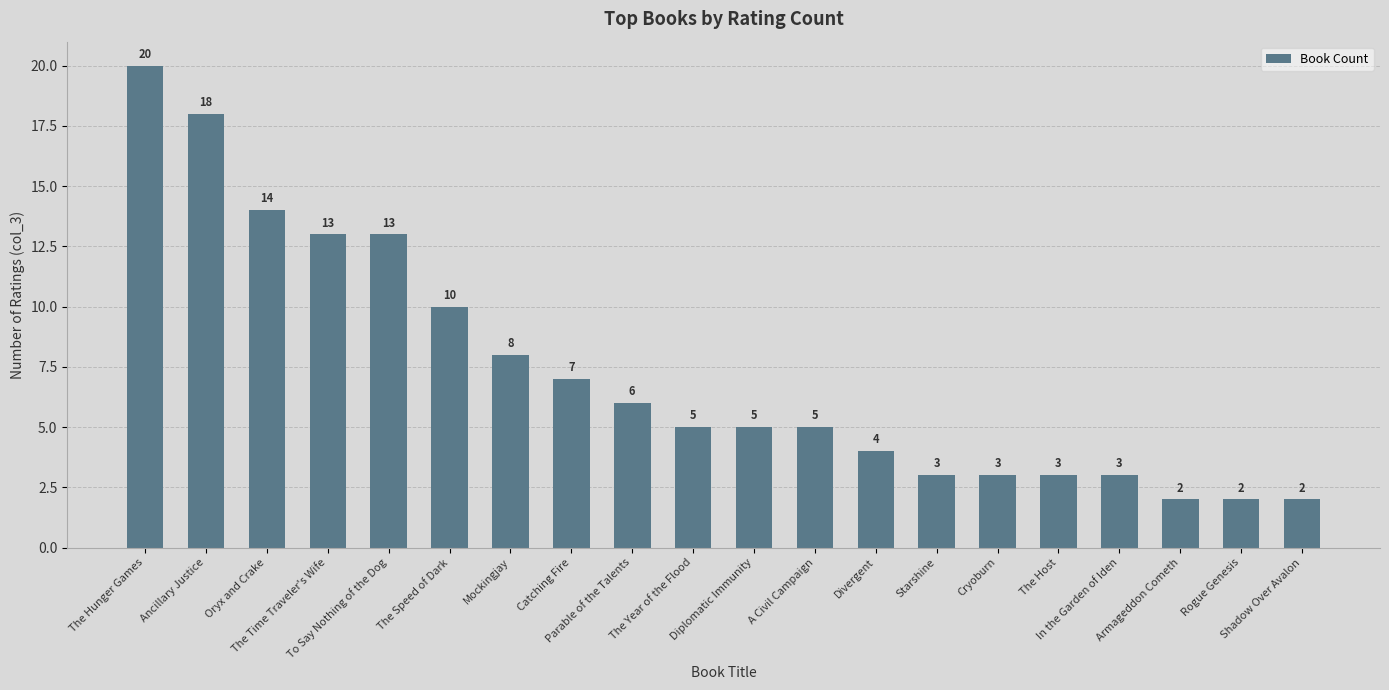

Are the bars horizontal?

No